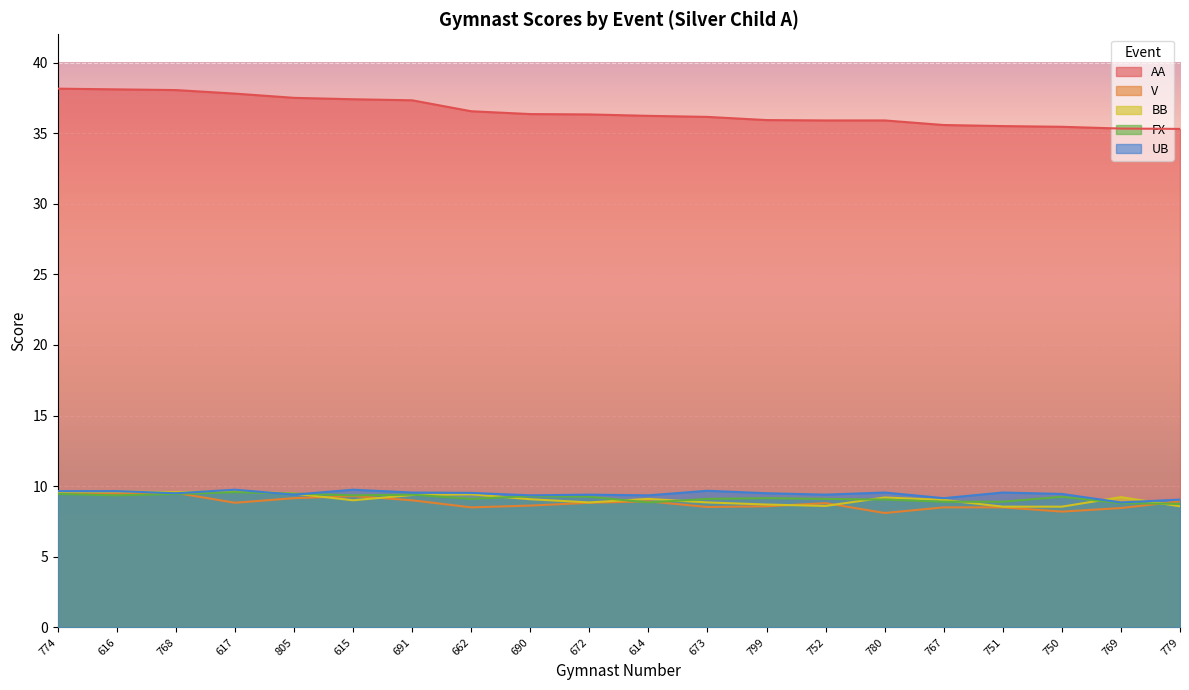

What is the average value of the BB series?

9.1